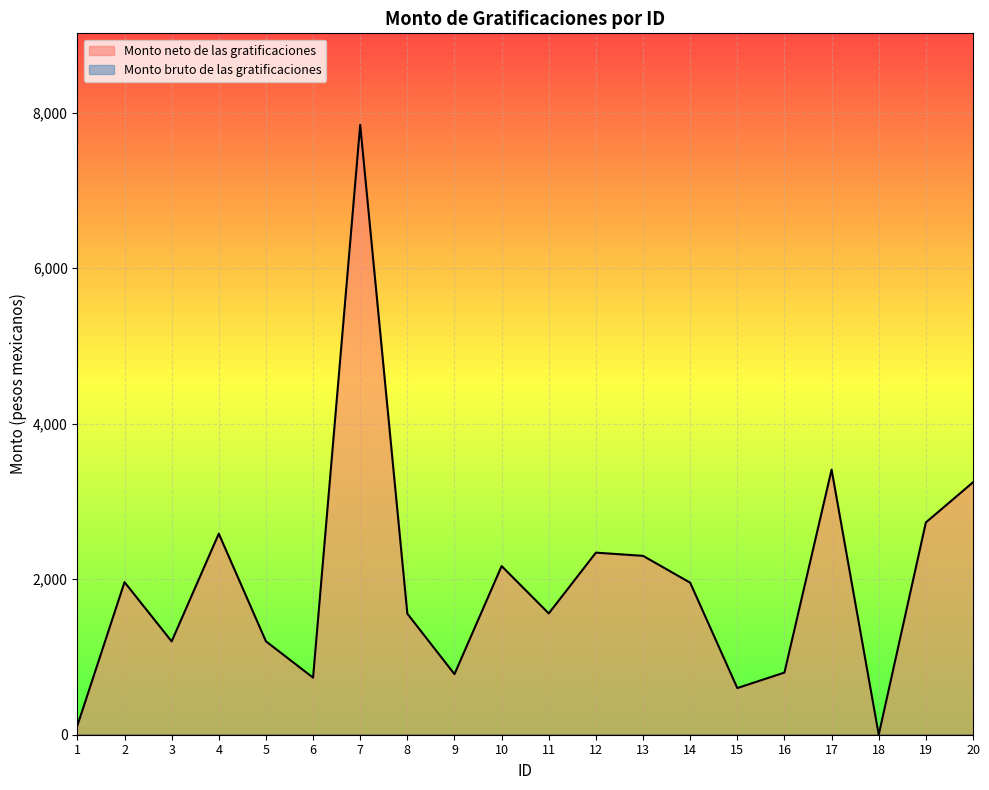

The value at 7 is 7842.1. True or false?

True